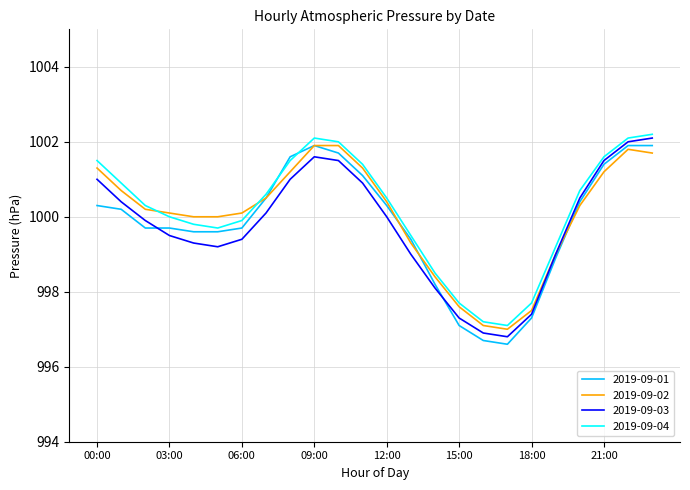

How many lines are shown in the chart?

4